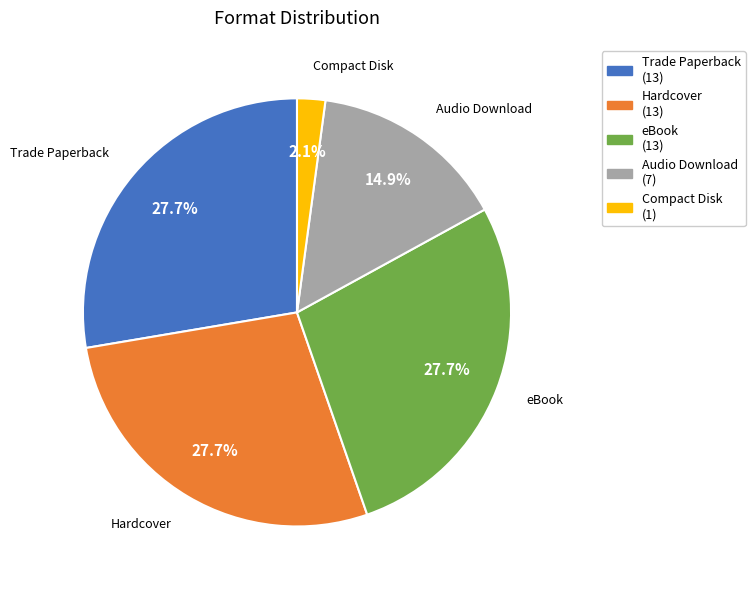

What is the smallest slice in the pie chart?

Compact Disk